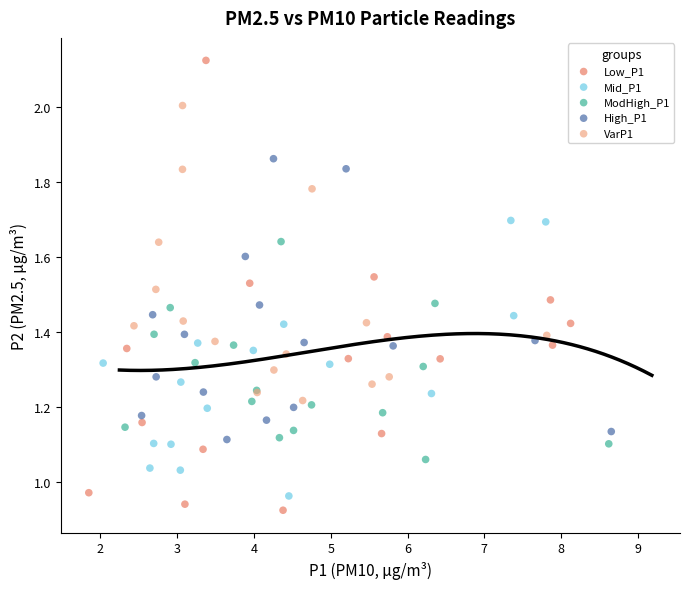

Which series has the widest spread of Y values?

Low_P1